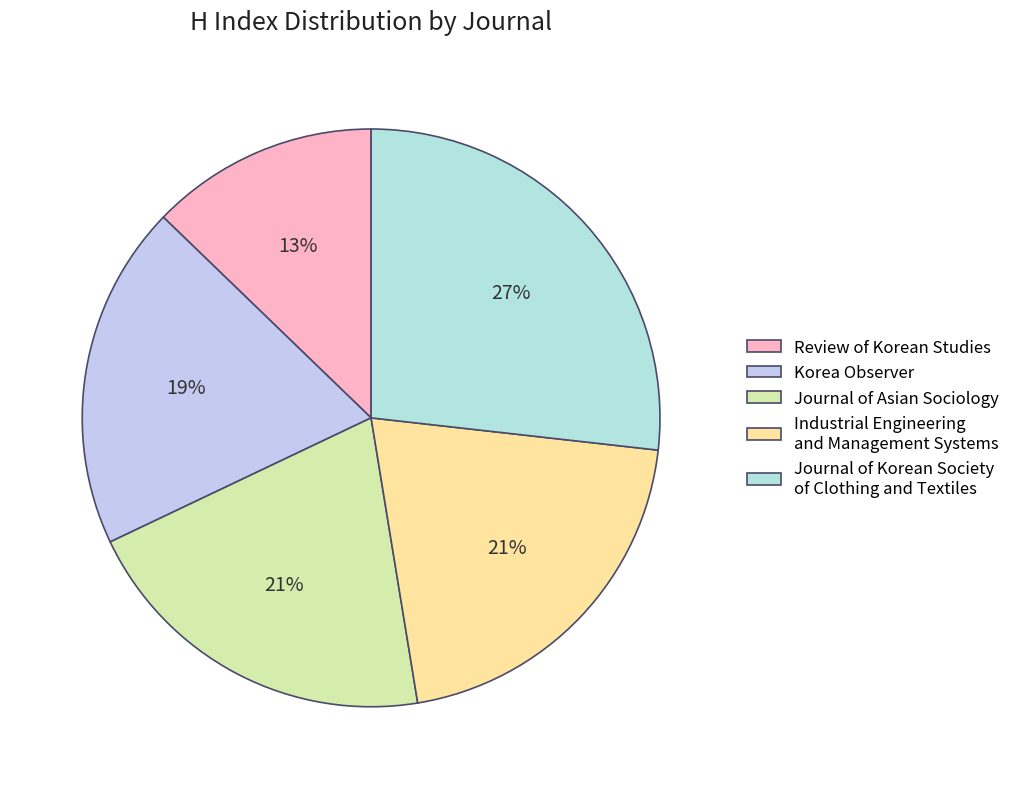

Which category has the biggest portion of the pie?

Journal of the Korean Society of Clothing and Textiles